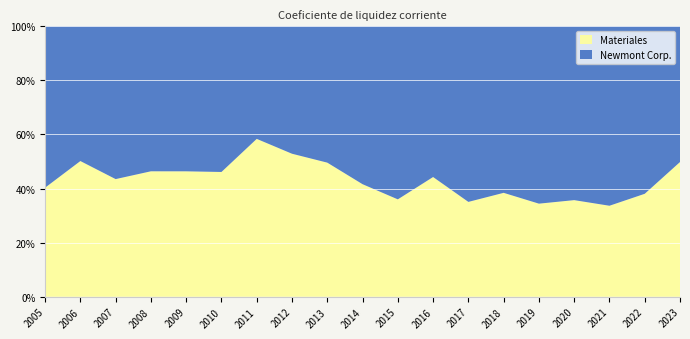

Reading left to right, extract all data points from this chart.

Newmont Corp.: 2005=2.2	2006=1.5	2007=1.8	2008=1.5	2009=2.5	2010=2.6	2011=1.4	2012=1.9	2013=1.8	2014=2.5	2015=3.5	2016=2.7	2017=3.6	2018=3.0	2019=2.6	2020=2.5	2021=2.9	2022=2.2	2023=1.2
Materiales: 2005=1.5	2006=1.5	2007=1.4	2008=1.3	2009=2.2	2010=2.3	2011=1.9	2012=2.1	2013=1.8	2014=1.8	2015=2.0	2016=2.1	2017=2.0	2018=1.8	2019=1.4	2020=1.4	2021=1.5	2022=1.4	2023=1.2